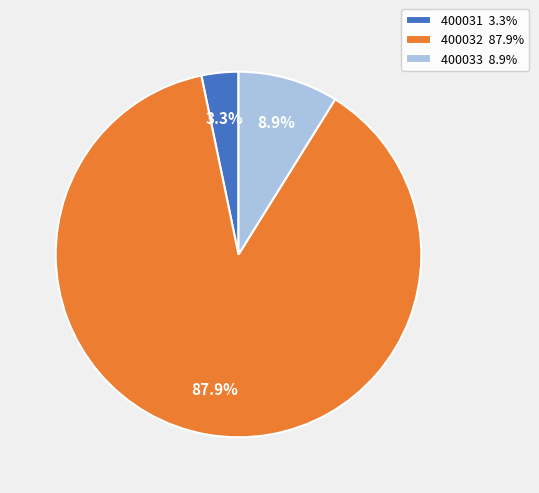

The 400033 slice represents 1% of the pie. True or false?

False